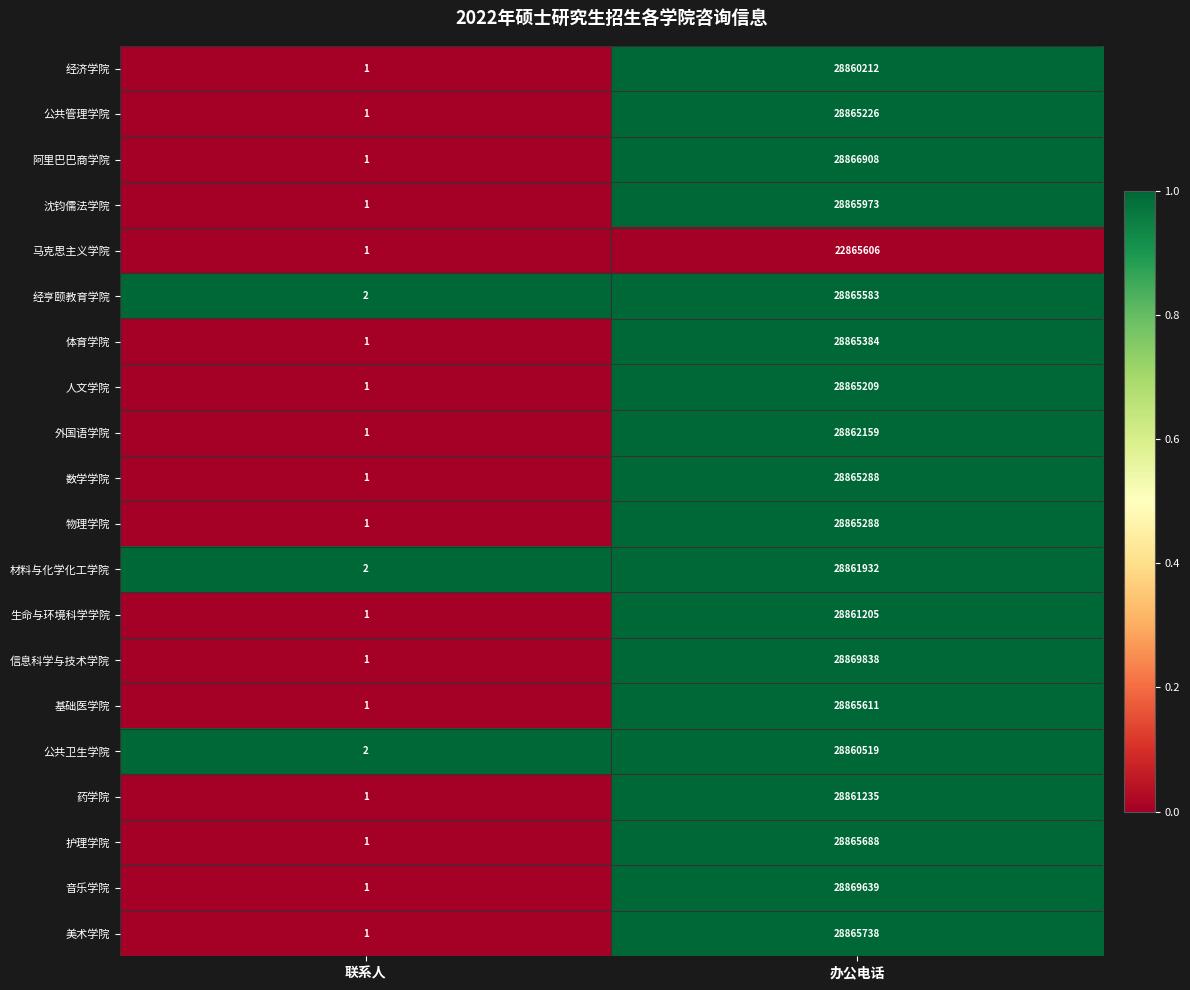

The value of 信息科学与技术学院 at 联系人 is 0. True or false?

False